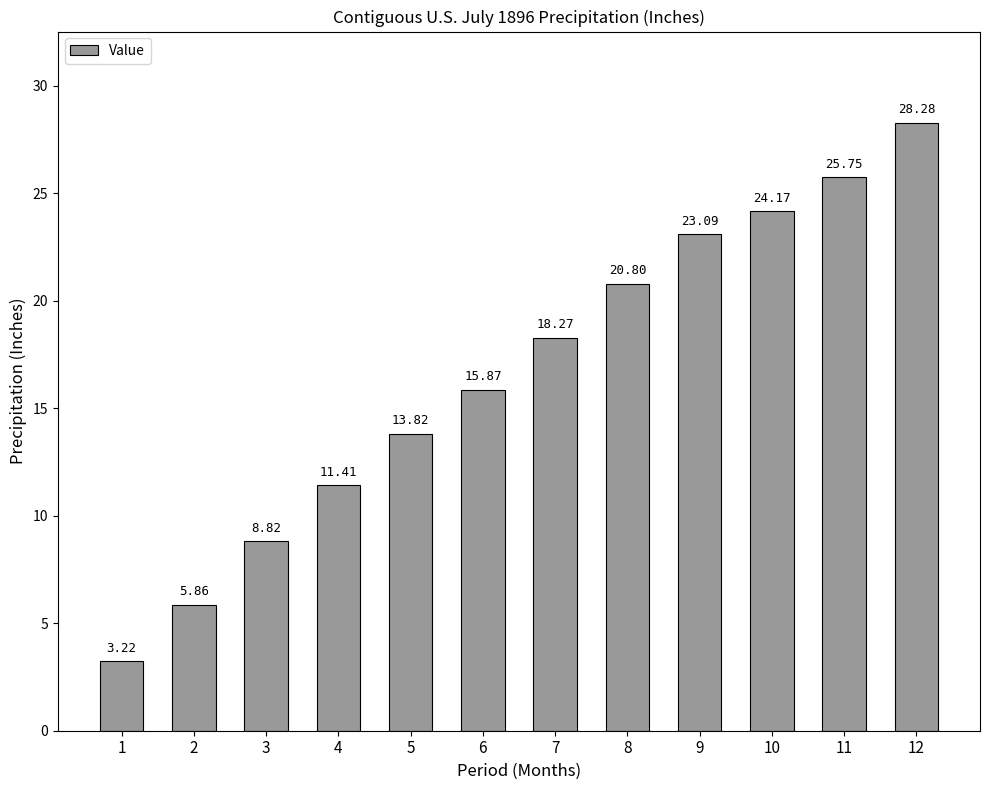

How many data points are less than 18?

6